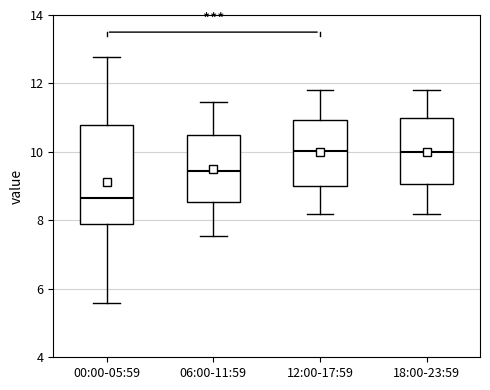

Reading left to right, transcribe this box plot: for each box, give where its median line is, the range the box spans, and where its two whiskers end, as read against the y-axis. The values are not printed on the chart, so give them approximately, as read against the axis.

00:00-05:59: median 8.6, box 7.8 to 10.8, whiskers 5.6 to 12.8
06:00-11:59: median 9.4, box 8.6 to 10.4, whiskers 7.6 to 11.4
12:00-17:59: median 10.0, box 9.0 to 11.0, whiskers 8.2 to 11.8
18:00-23:59: median 10.0, box 9.0 to 11.0, whiskers 8.2 to 11.8